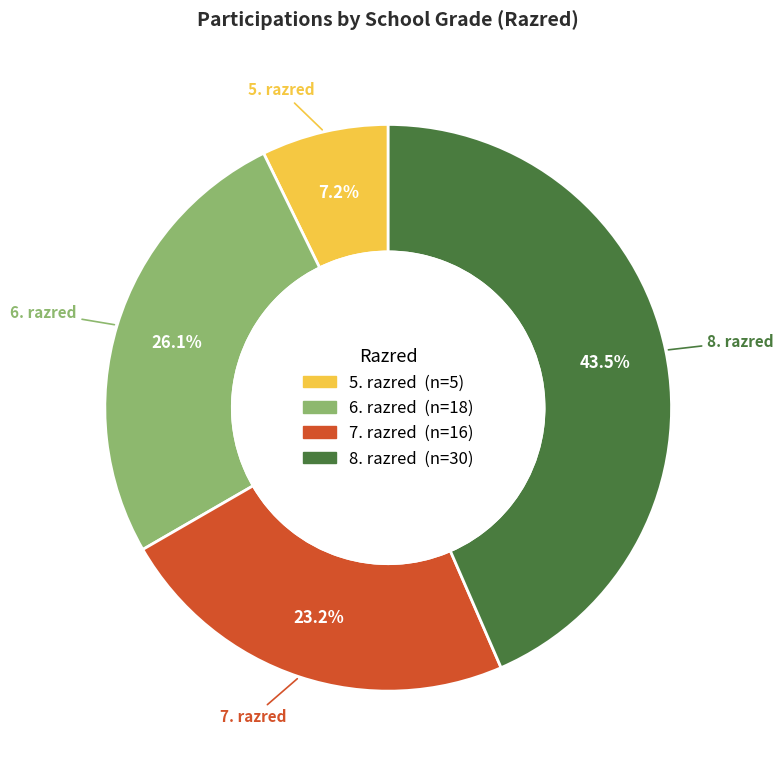

To the nearest percent, what is the difference between the 6. razred and 7. razred slice percentages?

3%